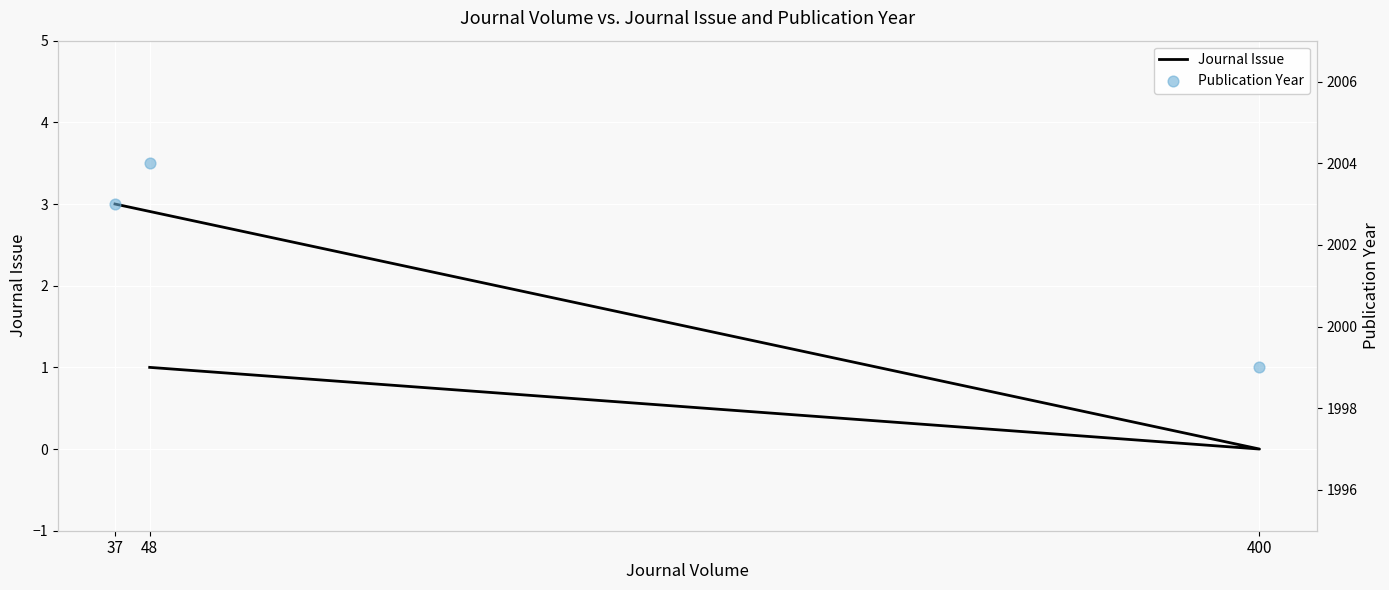

Which series has the largest Y range (max minus min)?

Publication Year